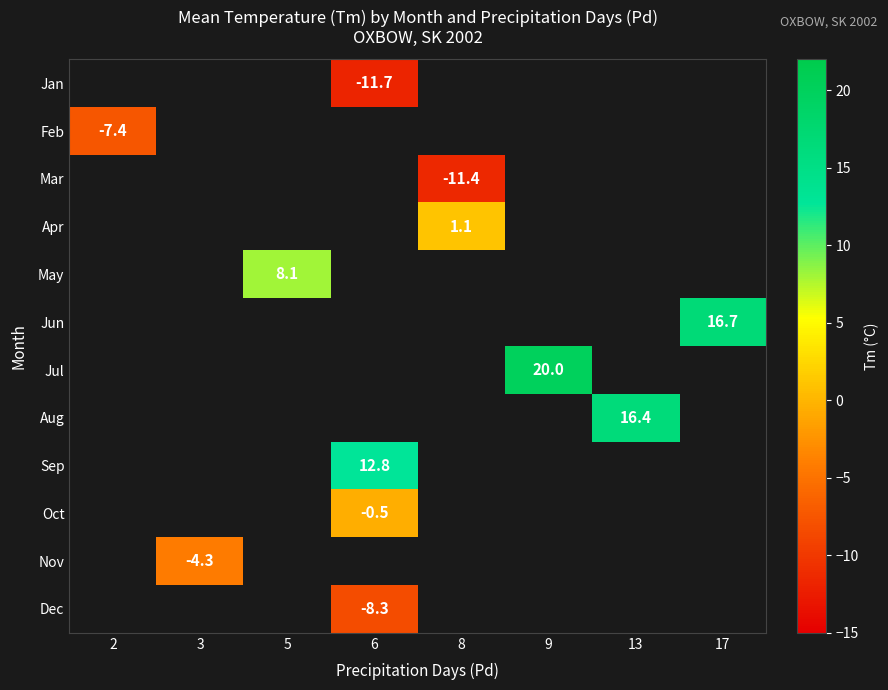

The value of Oct at 6 is -0.5. True or false?

True